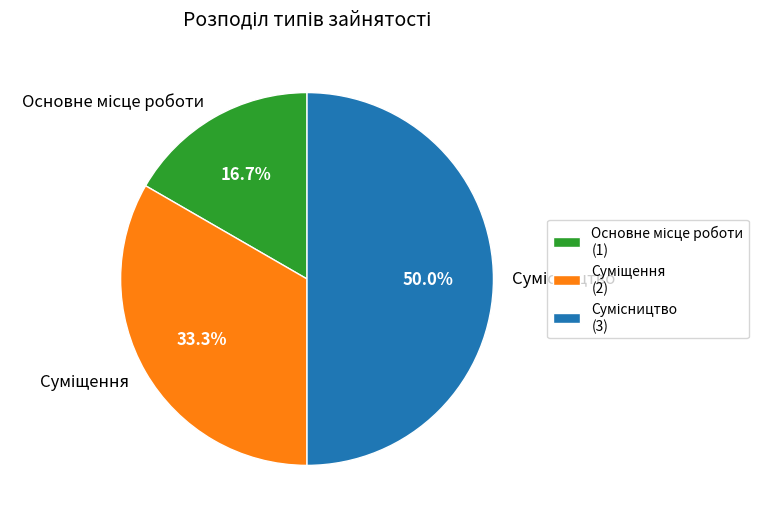

What is the change in value from Основне місце роботи to Суміщення?

+1